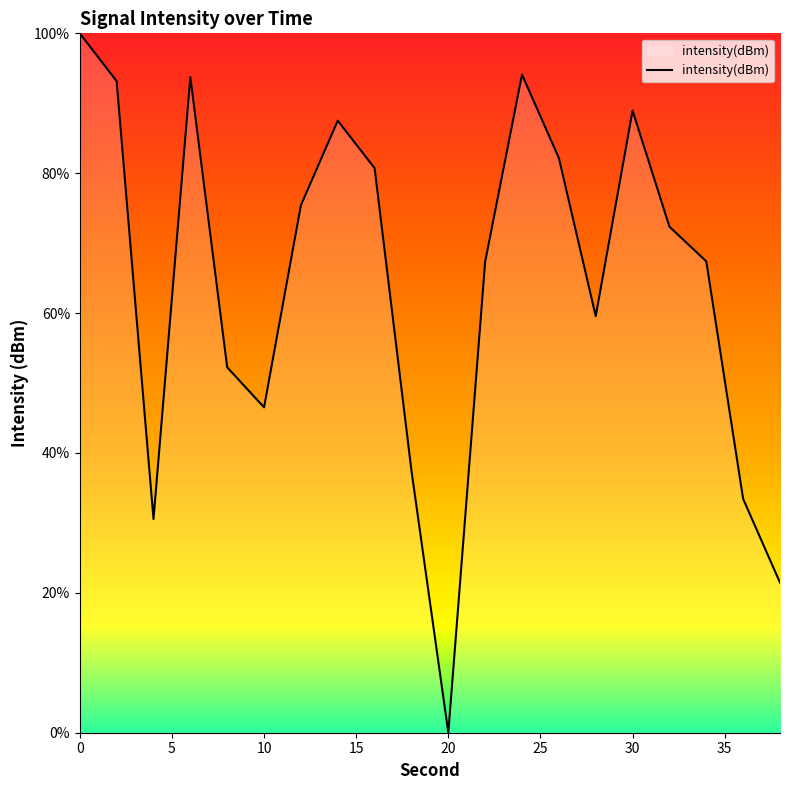

What is the maximum value shown in the chart?

100.0